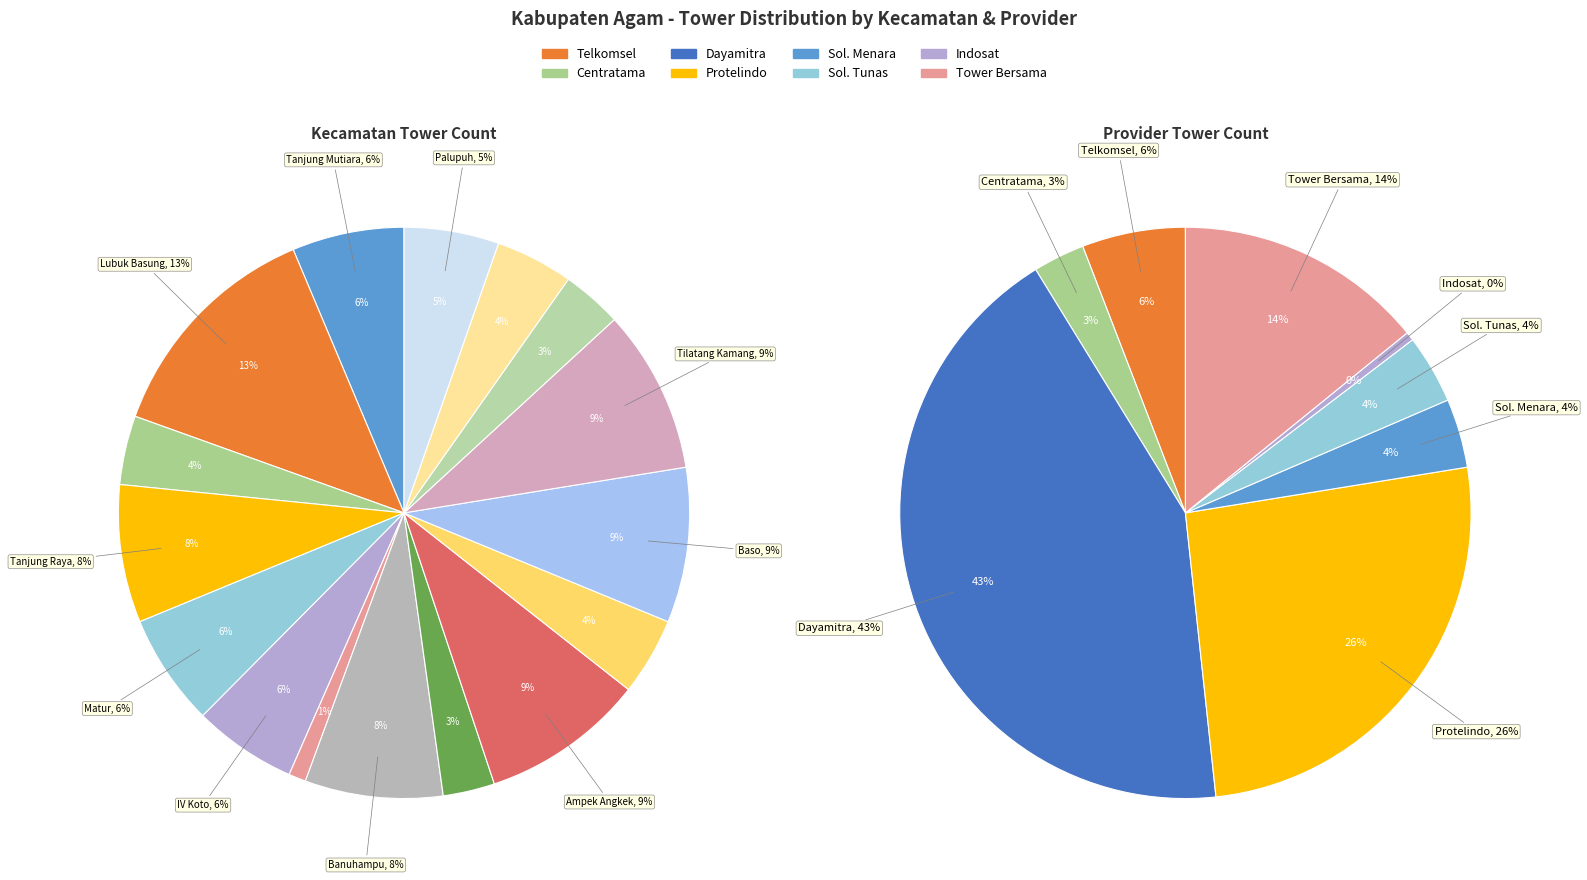

What is the largest slice in the pie chart?

Lubuk Basung